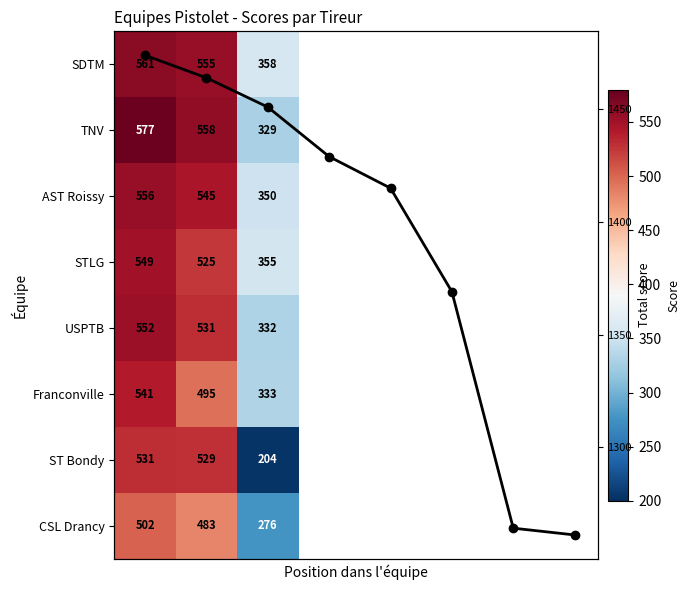

What is the greatest value displayed?

577